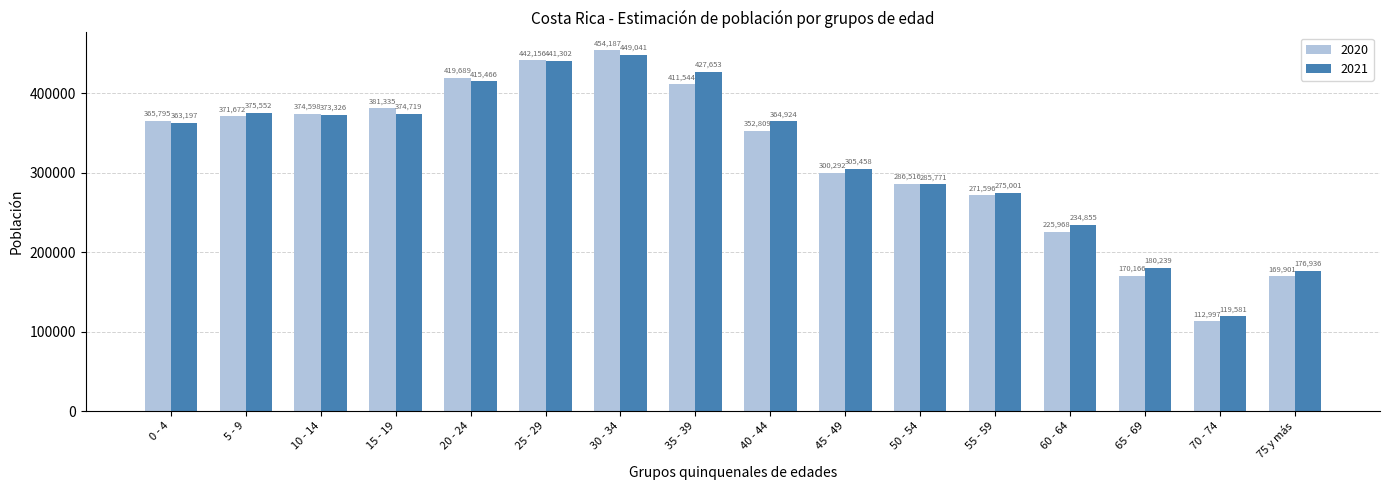

What is the maximum value shown in the chart?

454187